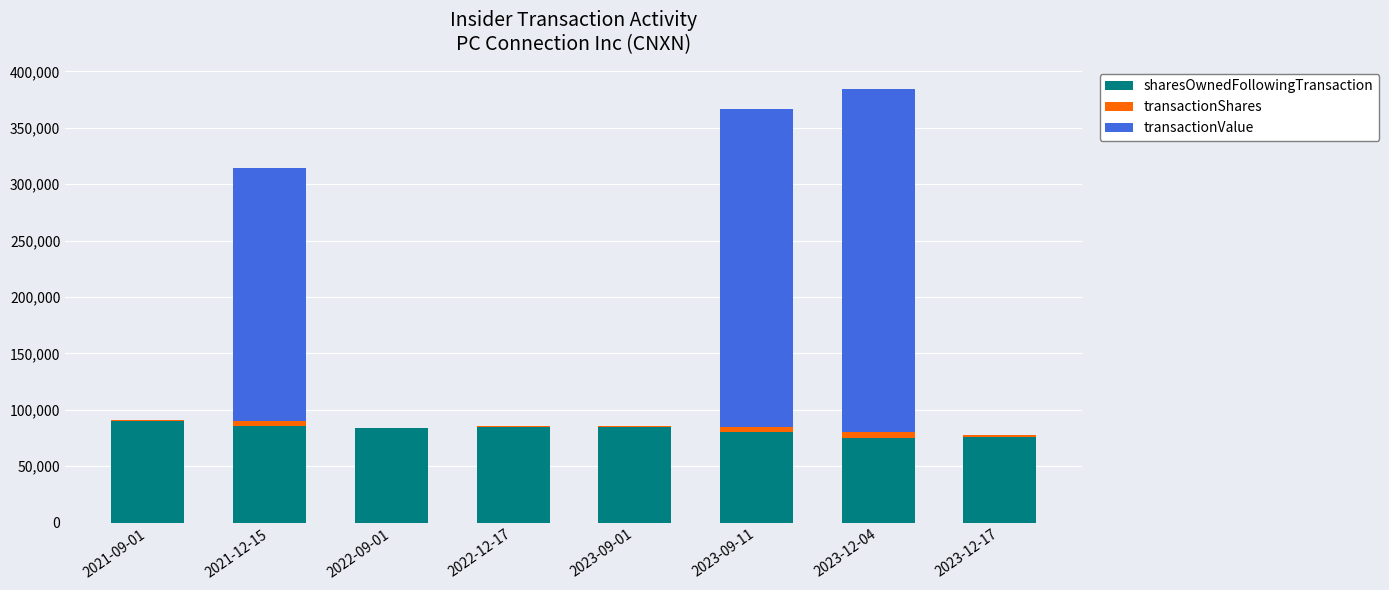

How many distinct data groups are displayed?

3